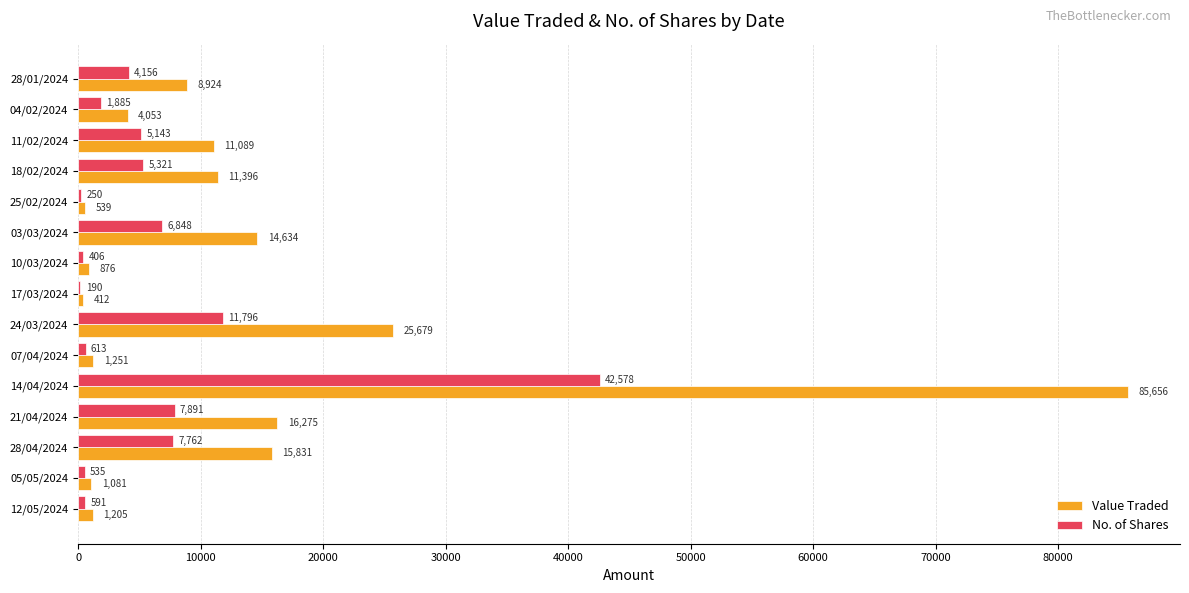

Is it true that No. of Shares equals 8496 at 11/02/2024?

False